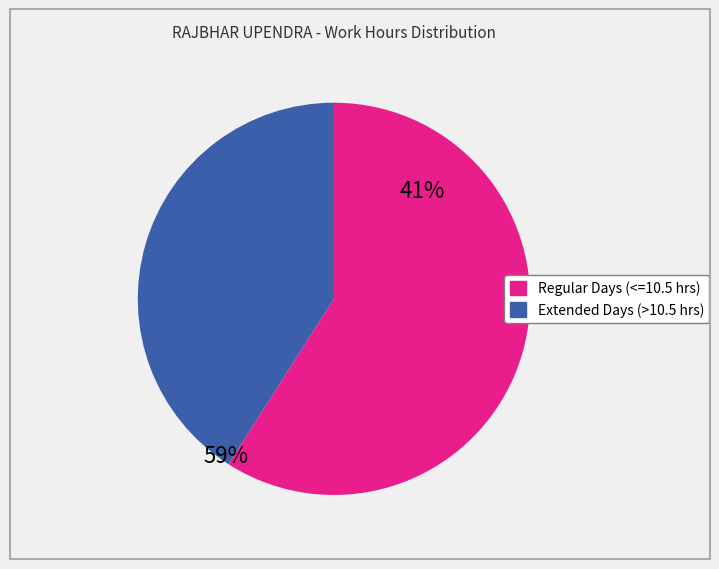

Is there any slice that represents more than half of the pie?

Yes